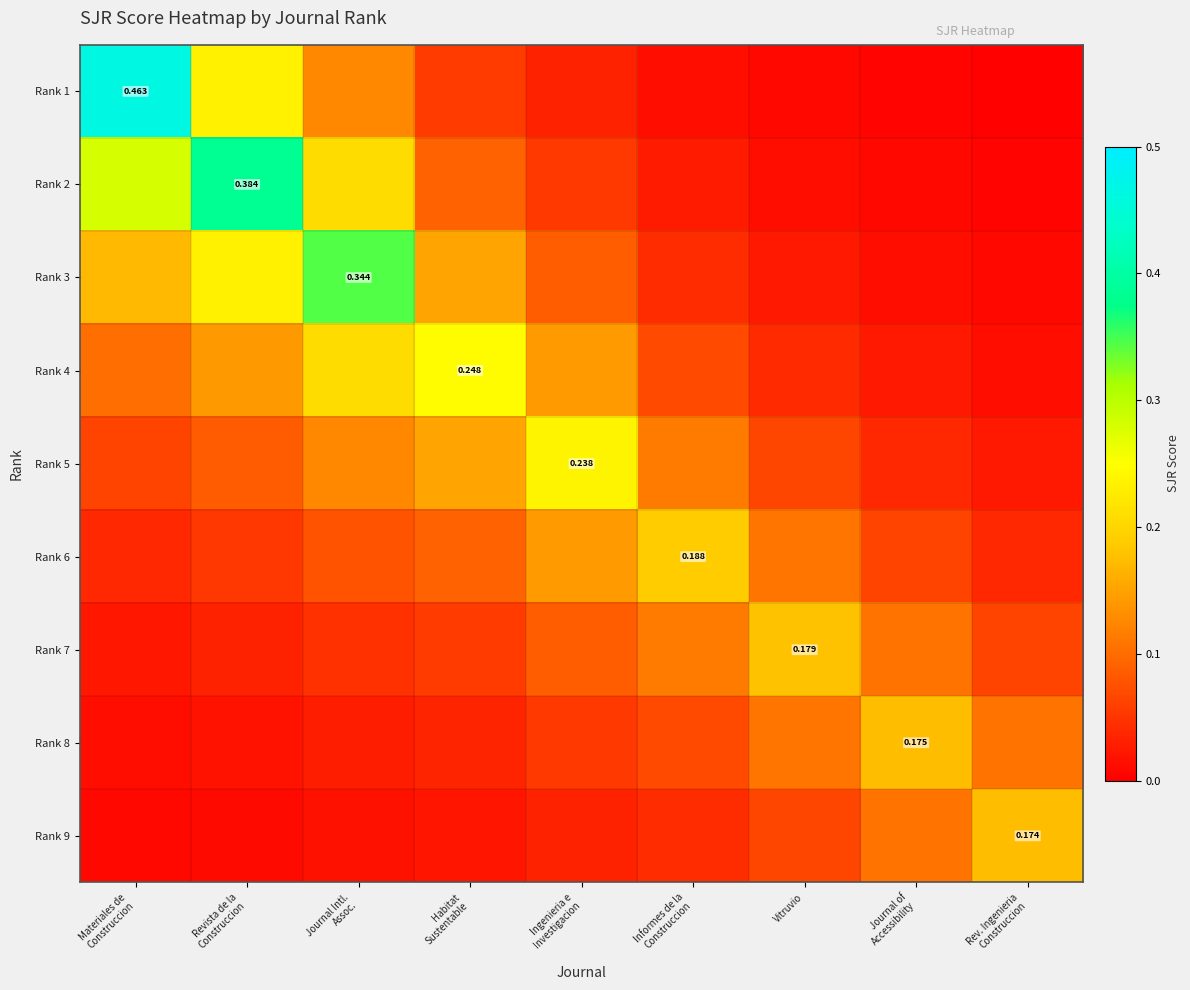

The Rank 5 series shows 0.1 at Revista de la Construccion. True or false?

False